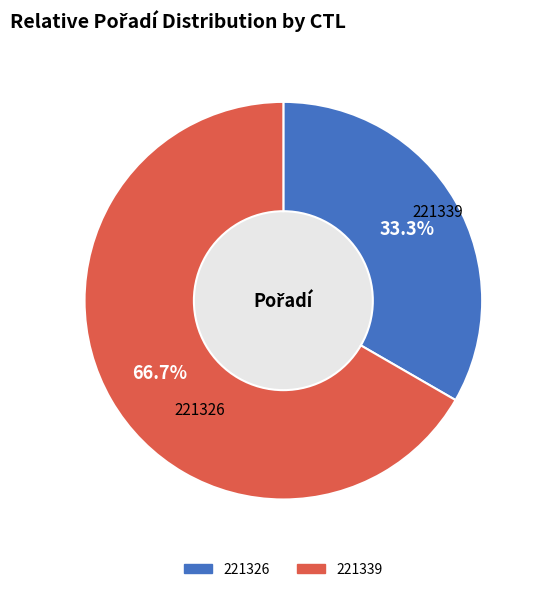

Count the number of slices in the pie.

2